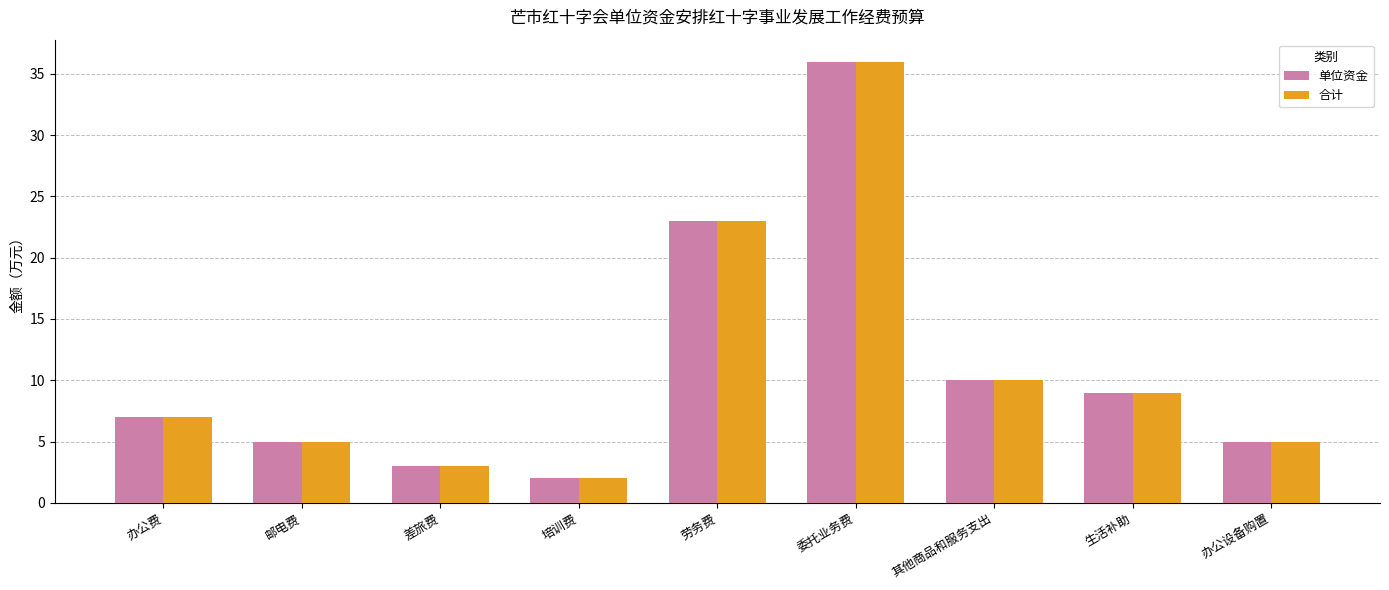

What are all the series names shown in the legend?

单位资金, 合计